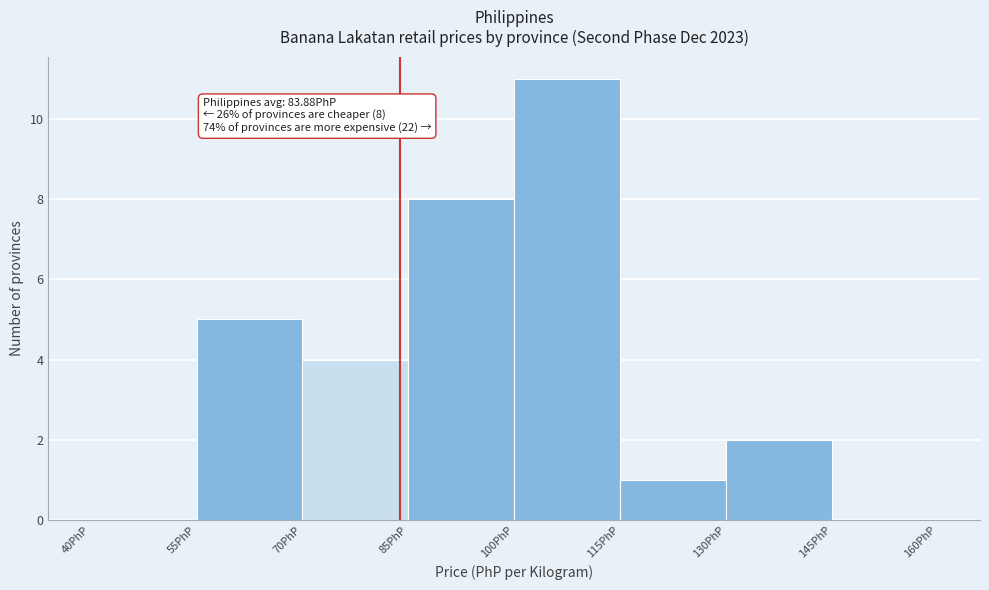

Over which range of the x-axis is the bar tallest?

100 to 115